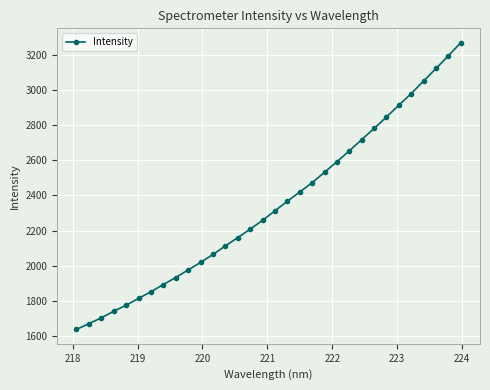

Does the chart have visible grid lines?

Yes